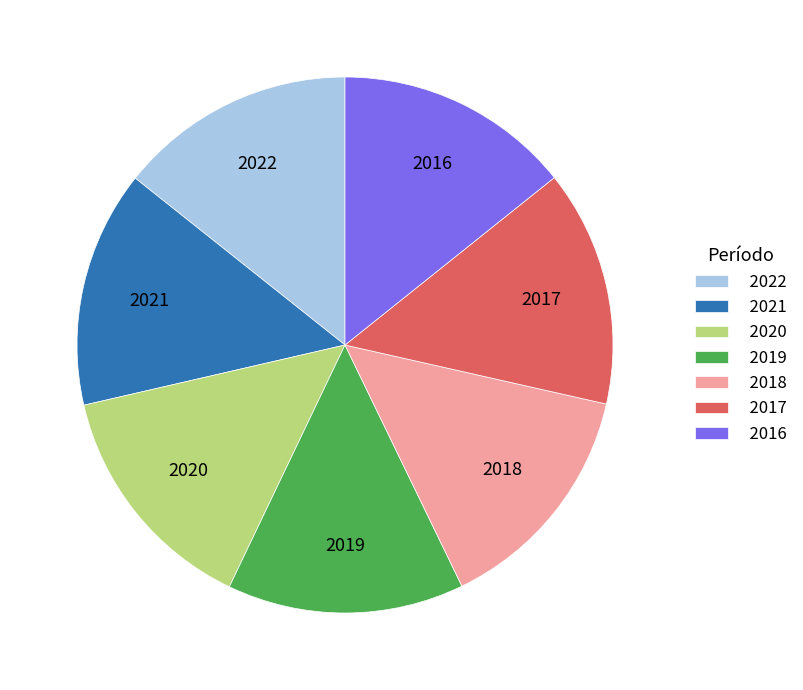

Is it true that 2020 is 14% of the pie?

True